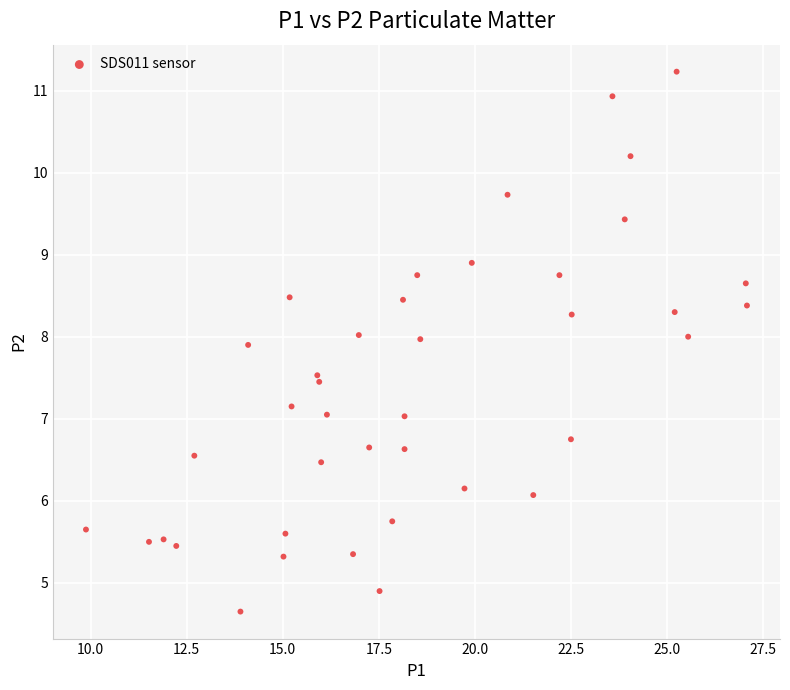

What is the range of X values (max minus min)?

17.2